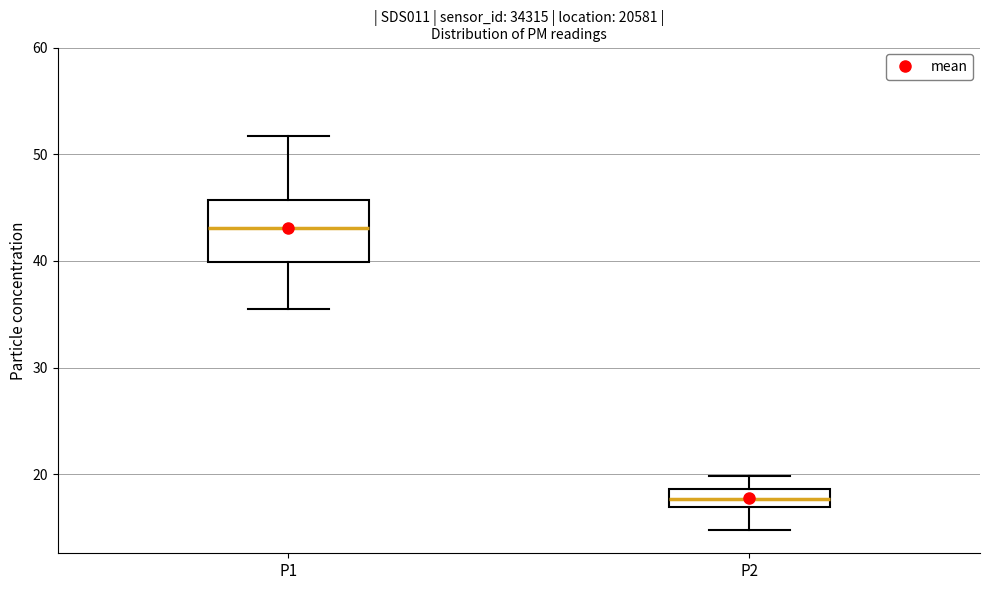

Reading left to right, read every box against the y-axis: the position of its median line, the range the box covers, and the ends of its whiskers. The values are not printed on the chart, so give them approximately, as read against the axis.

P1: median 43, box 40 to 46, whiskers 35 to 52
P2: median 18, box 17 to 19, whiskers 15 to 20